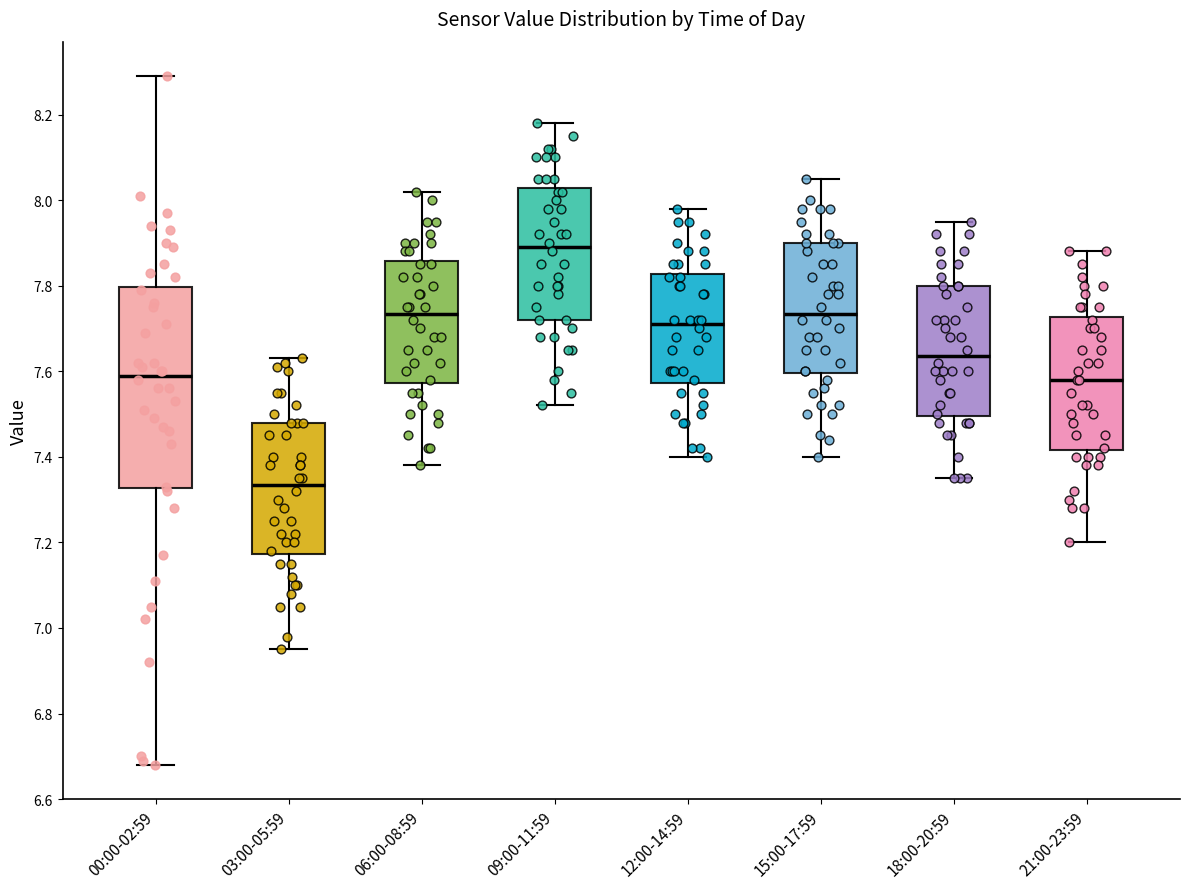

Reading left to right, read every box against the y-axis: the position of its median line, the range the box covers, and the ends of its whiskers. The values are not printed on the chart, so give them approximately, as read against the axis.

00:00-02:59: median 7.60, box 7.32 to 7.80, whiskers 6.68 to 8.30
03:00-05:59: median 7.34, box 7.18 to 7.48, whiskers 6.96 to 7.64
06:00-08:59: median 7.74, box 7.58 to 7.86, whiskers 7.38 to 8.02
09:00-11:59: median 7.90, box 7.72 to 8.02, whiskers 7.52 to 8.18
12:00-14:59: median 7.72, box 7.58 to 7.82, whiskers 7.40 to 7.98
15:00-17:59: median 7.74, box 7.60 to 7.90, whiskers 7.40 to 8.06
18:00-20:59: median 7.64, box 7.50 to 7.80, whiskers 7.36 to 7.96
21:00-23:59: median 7.58, box 7.42 to 7.72, whiskers 7.20 to 7.88